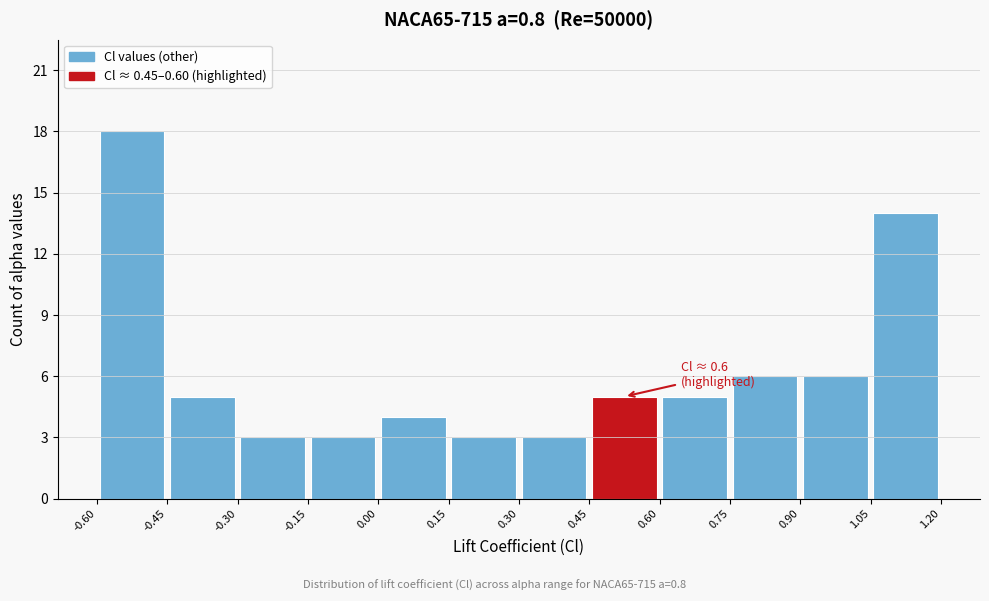

Which range on the x-axis has the tallest bar?

-0.60 to -0.45